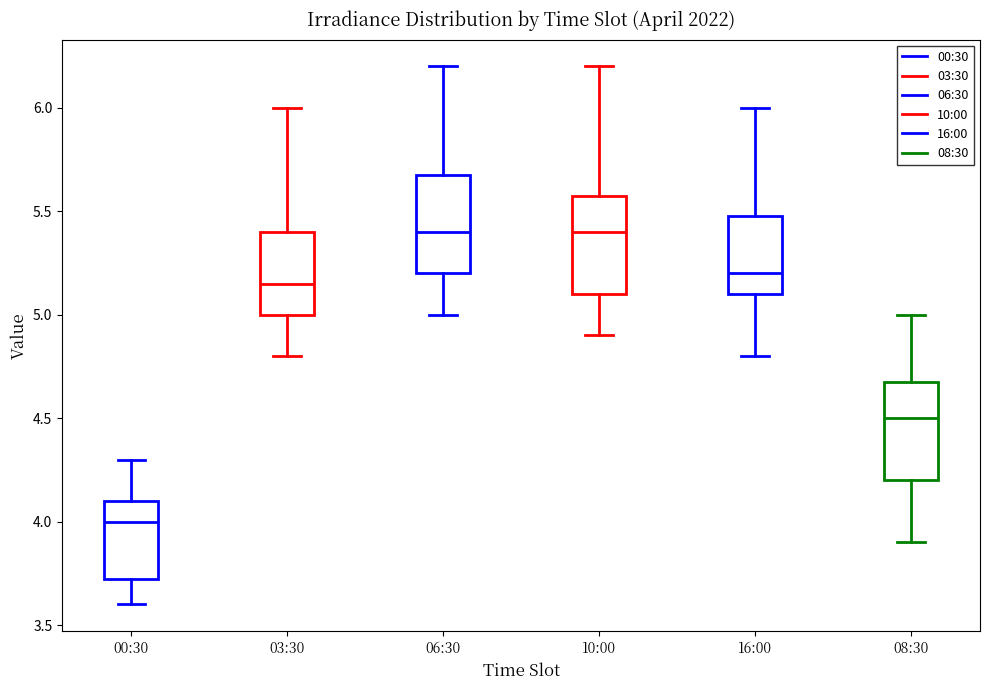

Where does the lower whisker of the box for 10:00 end on the y-axis? The values are not printed on the chart, so give them approximately, as read against the axis.

4.90